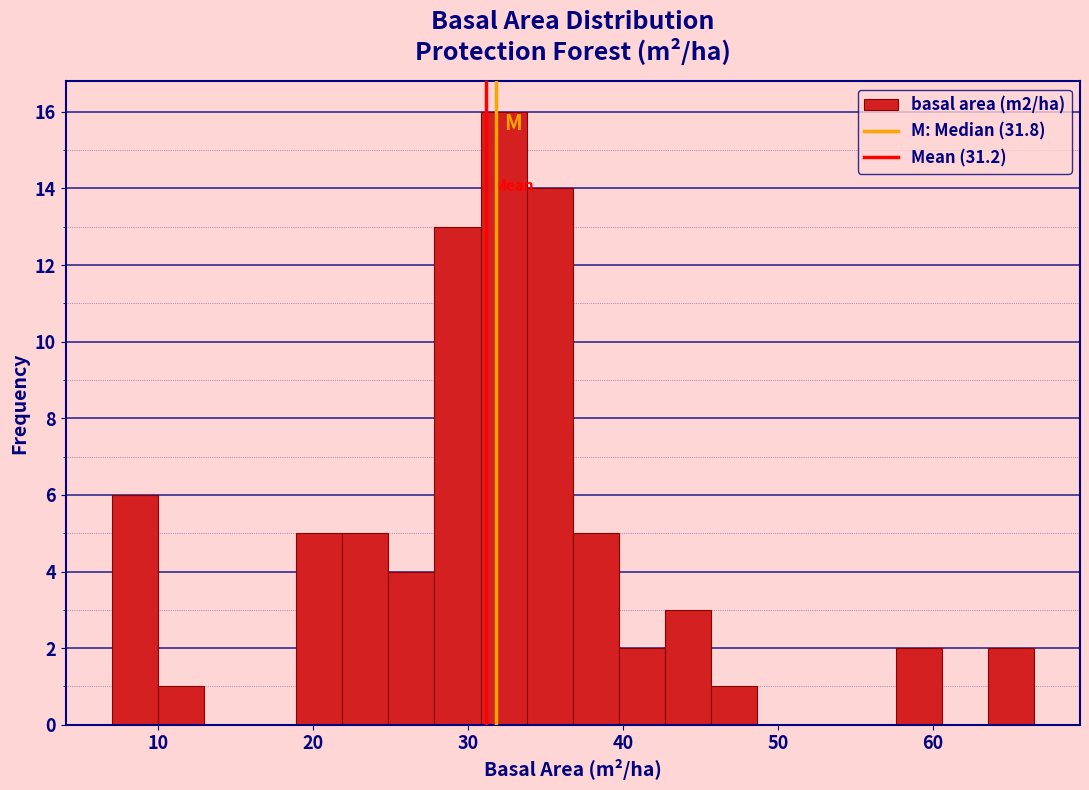

Read against the x-axis, roughly where is the centre of the tallest bar?

32